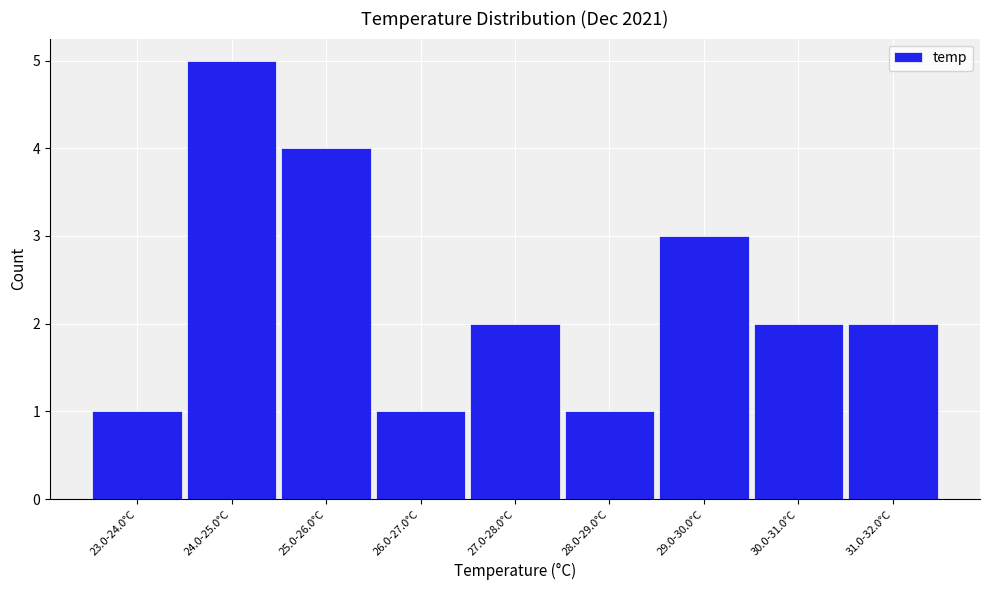

Reading left to right, what are all the values shown in this chart?

23.0-24.0°C=1	24.0-25.0°C=5	25.0-26.0°C=4	26.0-27.0°C=1	27.0-28.0°C=2	28.0-29.0°C=1	29.0-30.0°C=3	30.0-31.0°C=2	31.0-32.0°C=2